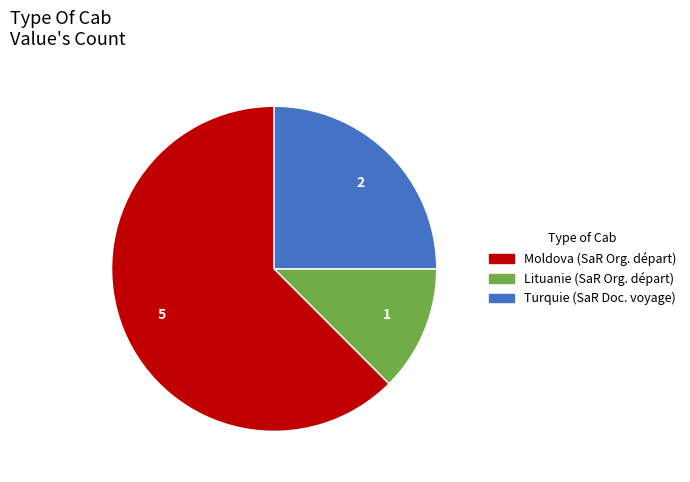

Does Moldova (SaR Org. départ) account for over 50% of the chart?

Yes